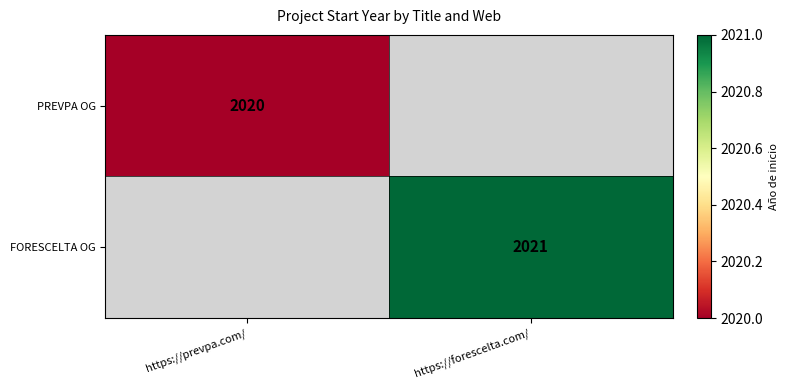

The PREVPA OG series shows 1315 at https://prevpa.com/. True or false?

False